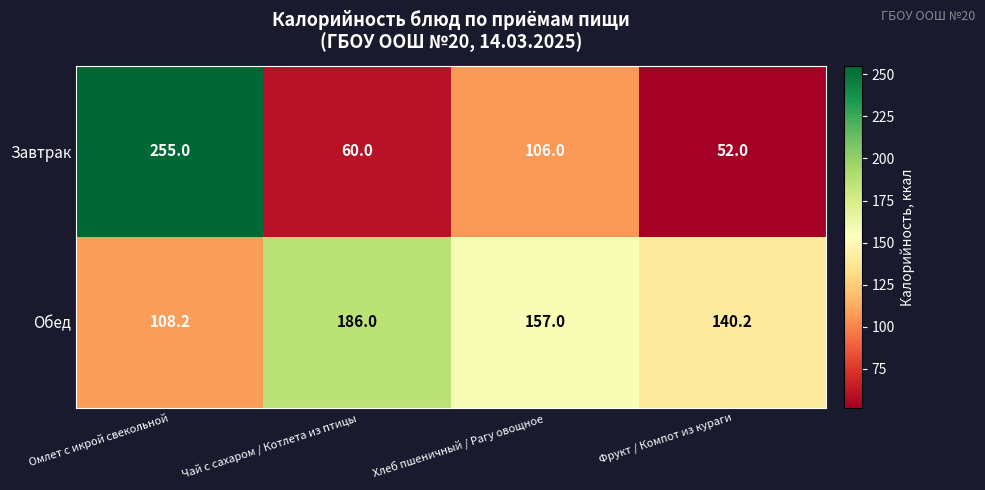

Is it true that Обед equals 186.0 at Чай с сахаром / Котлета из птицы?

True